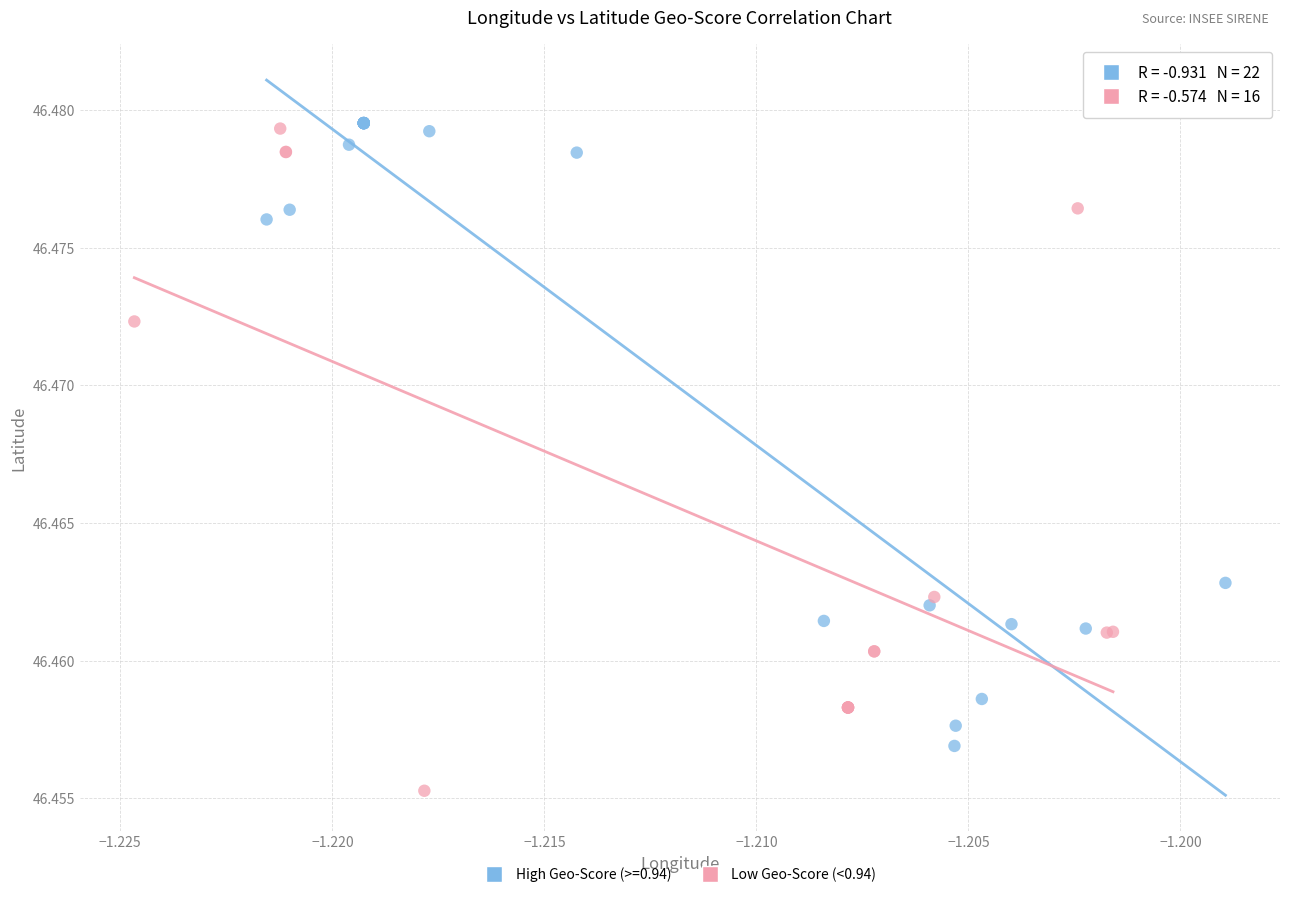

Which series contains the lowest Y value?

Low Geo-Score (<0.94)